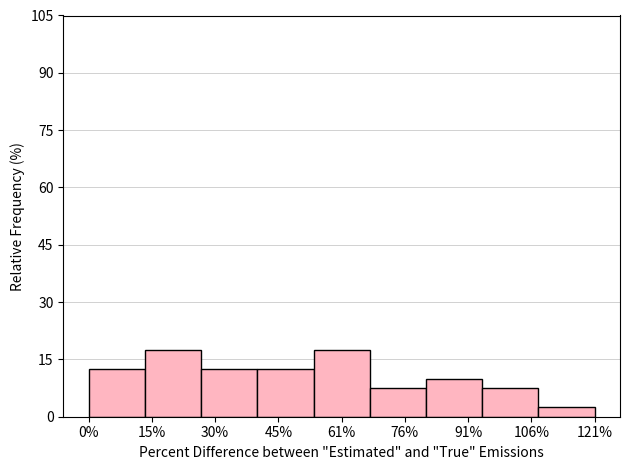

Reading right to left, extract all data points from this chart.

121%=2.5	106%=7.5	91%=10.0	76%=7.5	61%=17.5	45%=12.5	30%=12.5	15%=17.5	0%=12.5